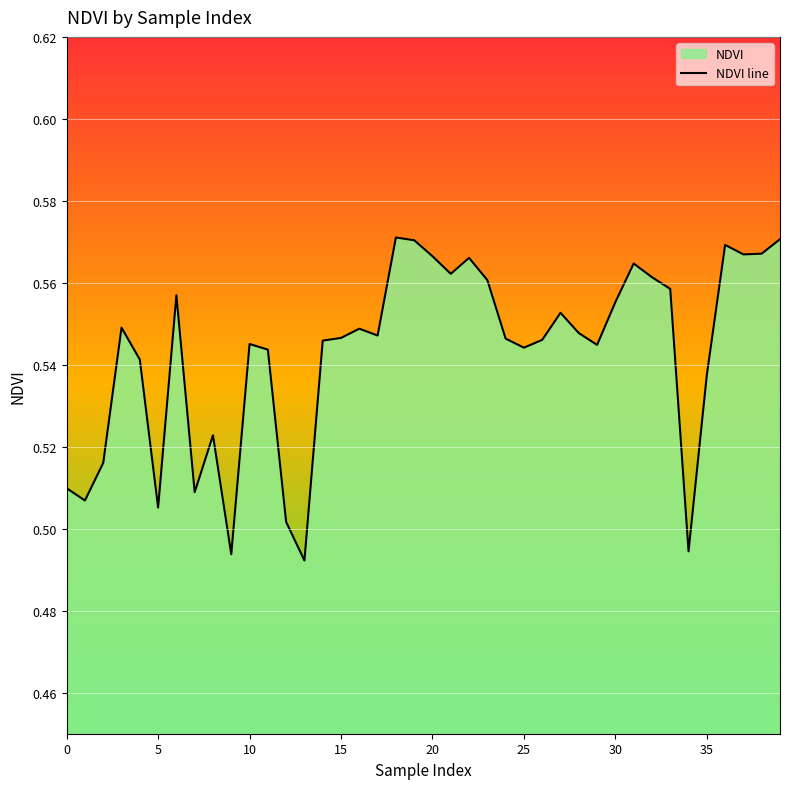

What is the sum of all values?

21.7